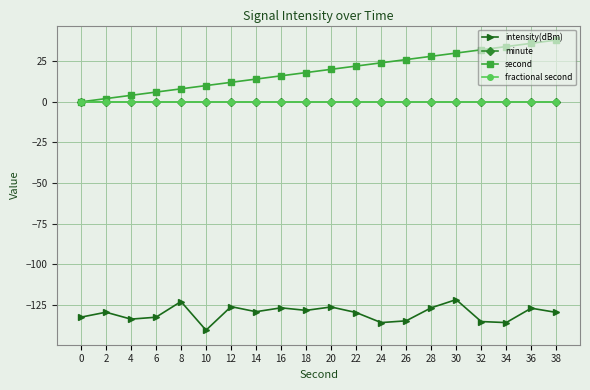

The minute series shows 0.0 at 8. True or false?

True